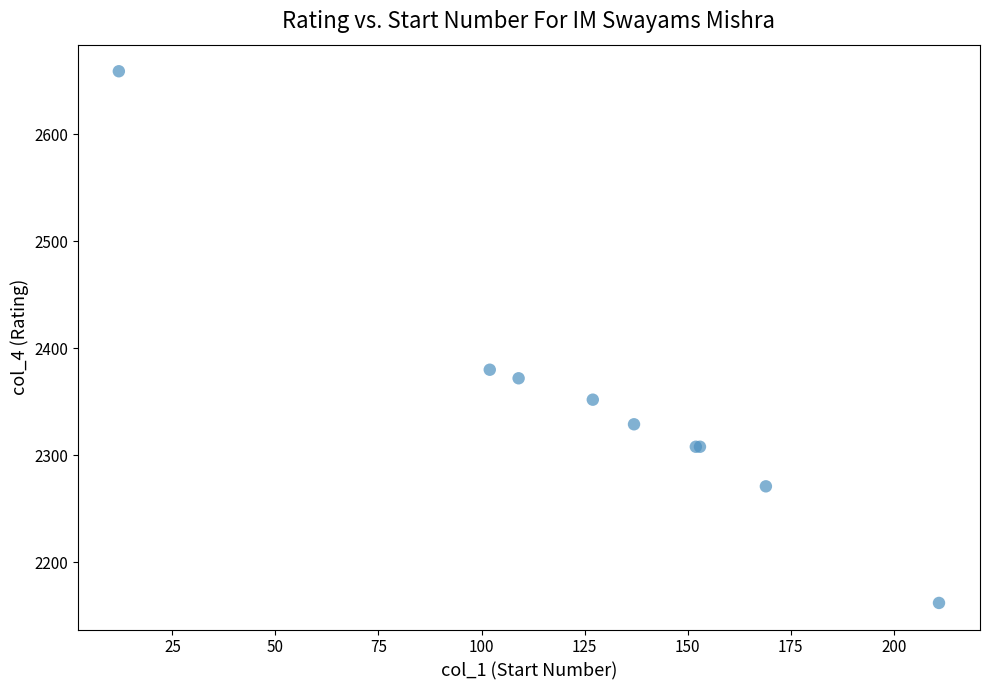

What Y value in the scatter plot is closest to 2410?

2380